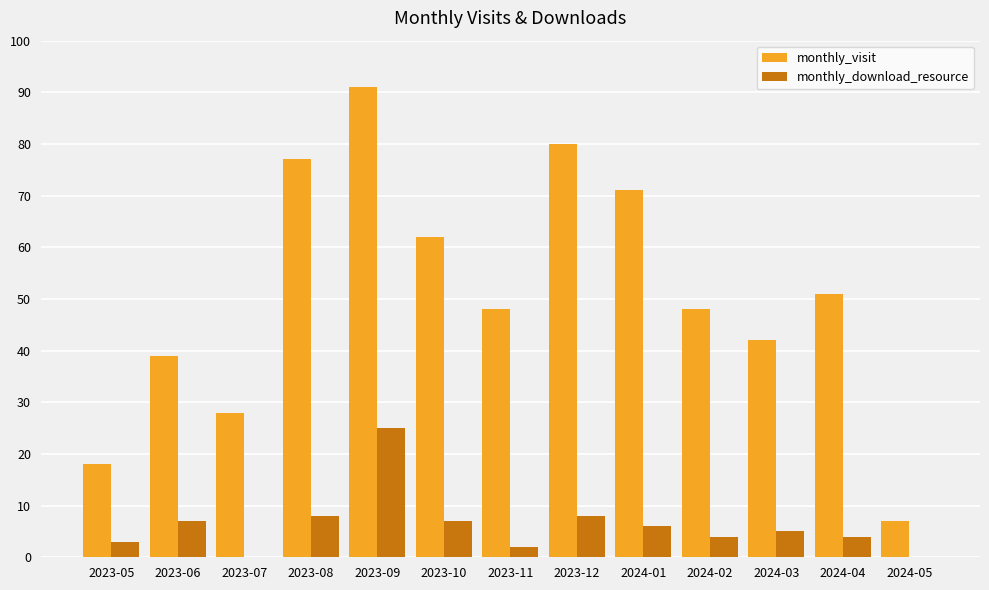

Reading left to right, list all the values displayed in this chart.

monthly_visit: 2023-05=18	2023-06=39	2023-07=28	2023-08=77	2023-09=91	2023-10=62	2023-11=48	2023-12=80	2024-01=71	2024-02=48	2024-03=42	2024-04=51	2024-05=7
monthly_download_resource: 2023-05=3	2023-06=7	2023-07=0	2023-08=8	2023-09=25	2023-10=7	2023-11=2	2023-12=8	2024-01=6	2024-02=4	2024-03=5	2024-04=4	2024-05=0